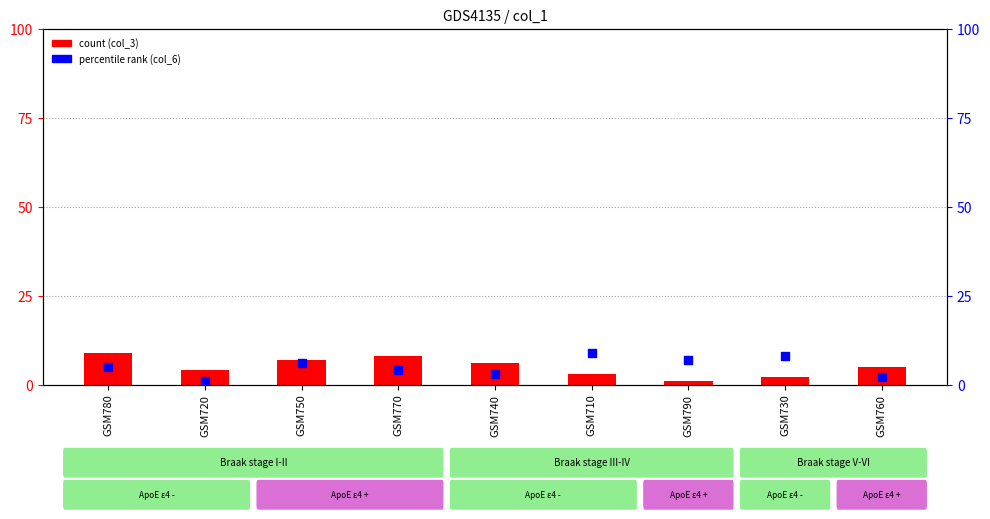

Is the value of col_3 (count) at GSM710 greater than the value of col_6 (percentile rank) at GSM720?

Yes